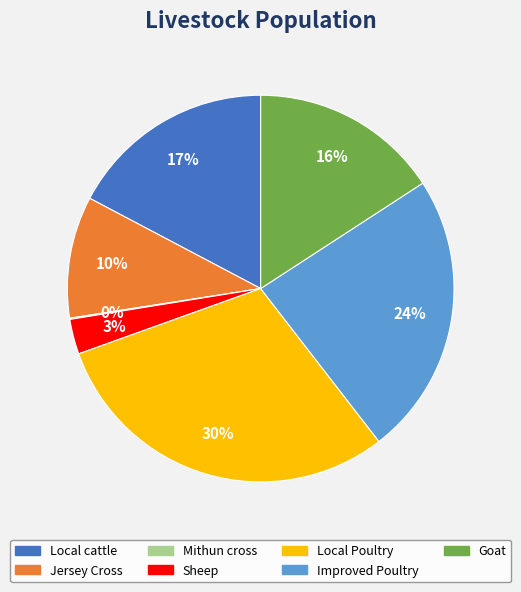

Does any single category account for the majority?

No